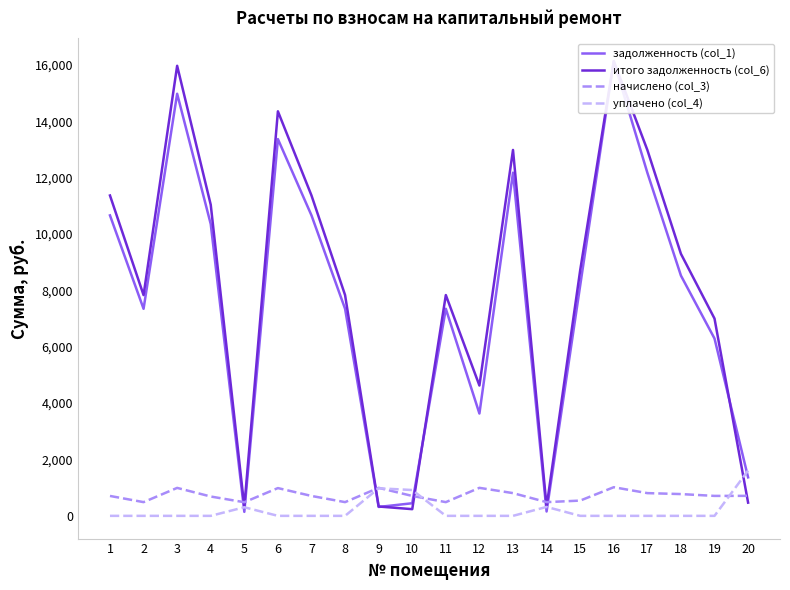

Which has a higher value, 18 or 14?

18